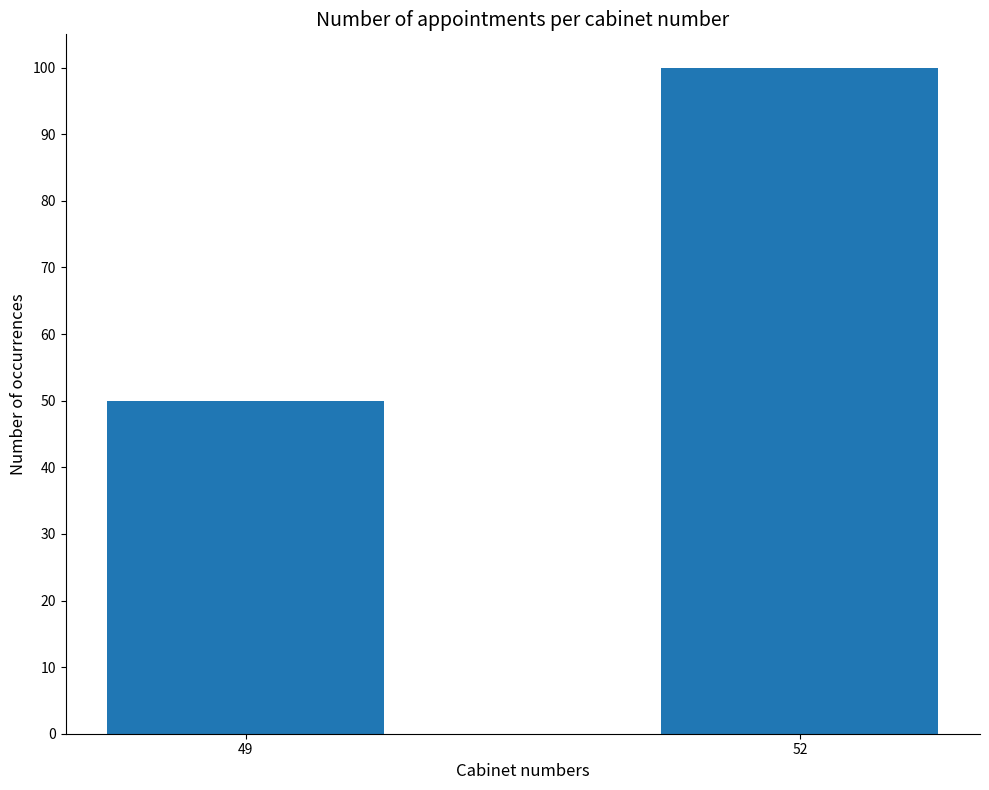

List the labels in order of value, smallest first.

49, 52